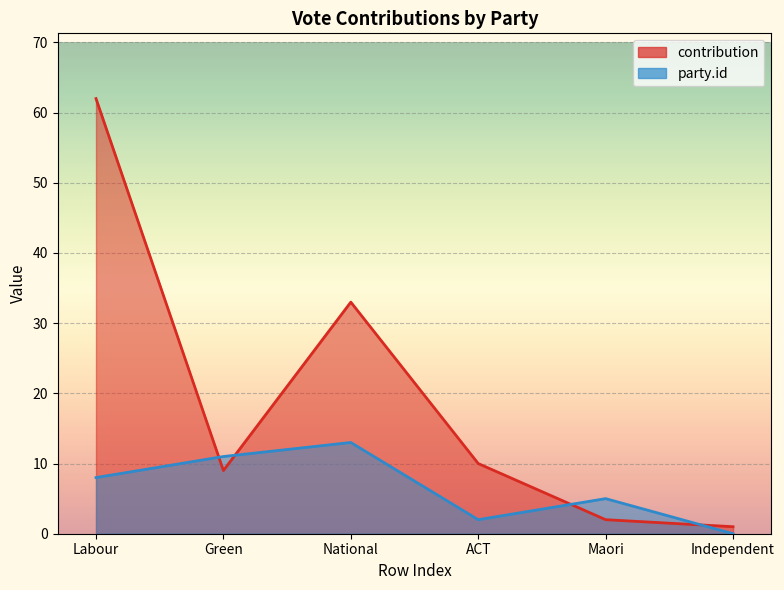

What is the difference between the maximum and minimum values in the party.id series?

13